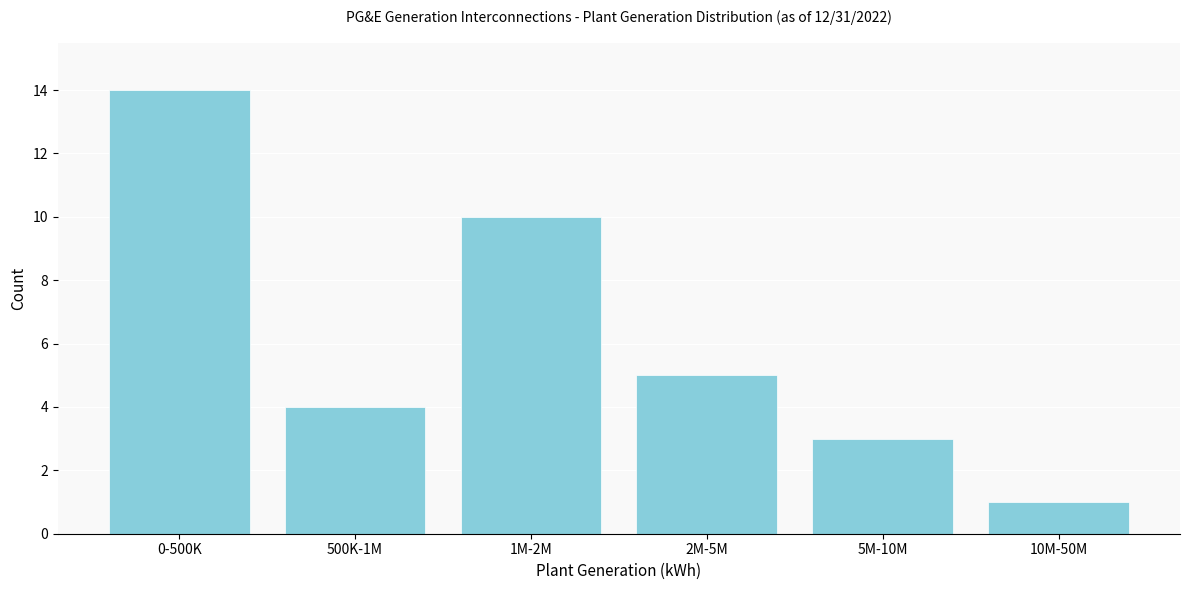

Reading left to right, extract all data points from this chart.

0-500K=14	500K-1M=4	1M-2M=10	2M-5M=5	5M-10M=3	10M-50M=1